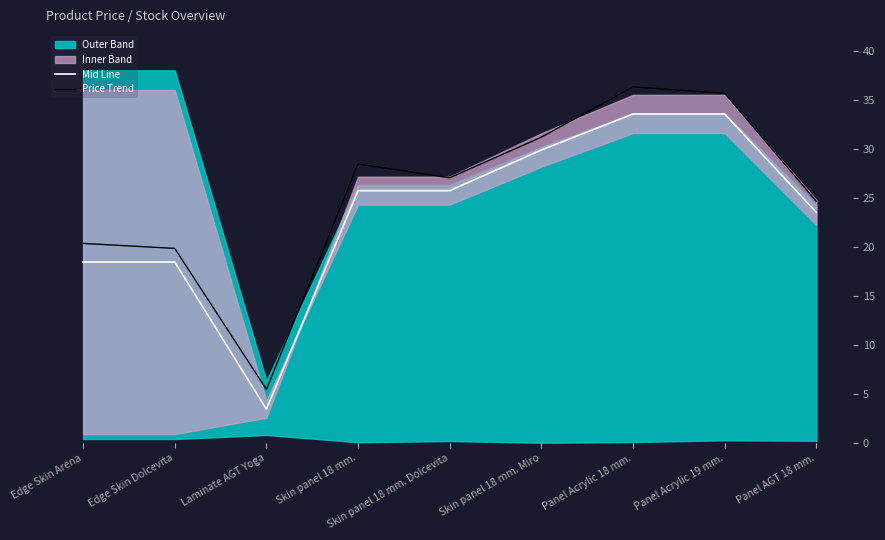

What value does the Mid Line series have at Panel Acrylic 18 mm.?

33.5